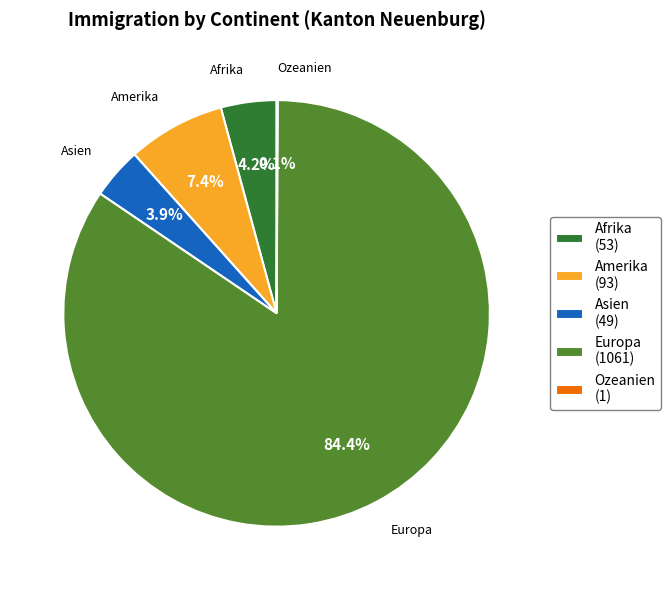

What portion of the pie excludes Europa (1061)?

15.6%